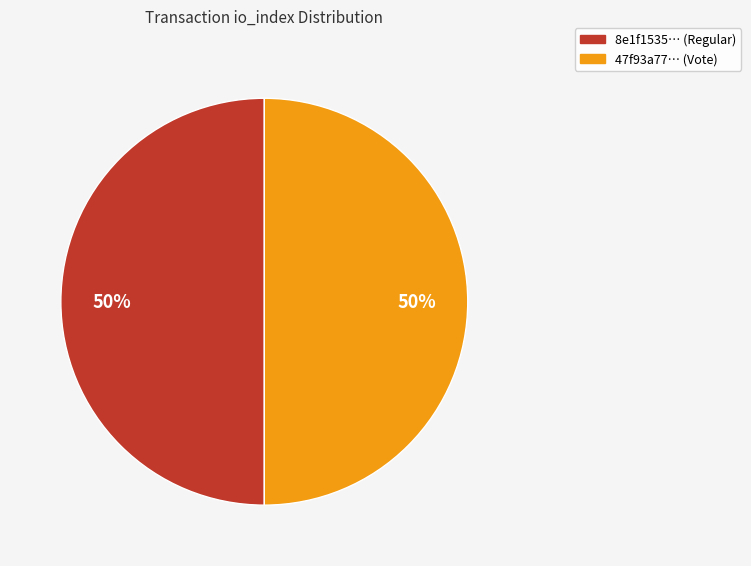

To the nearest percent, what is the average slice percentage?

50%